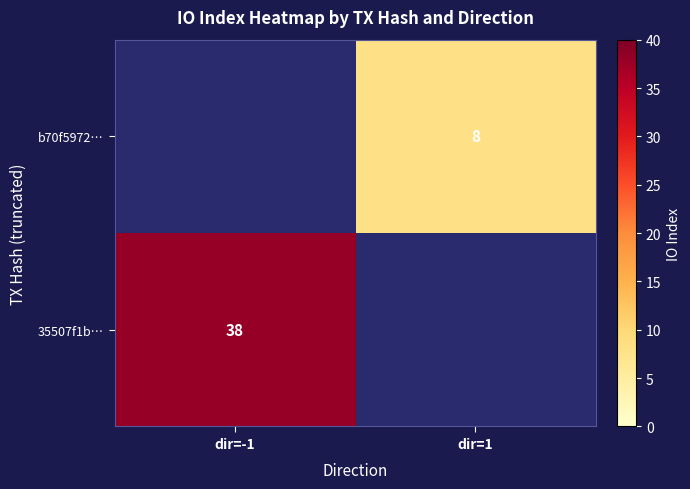

Is it true that 35507f1b… equals 10 at dir=-1?

False